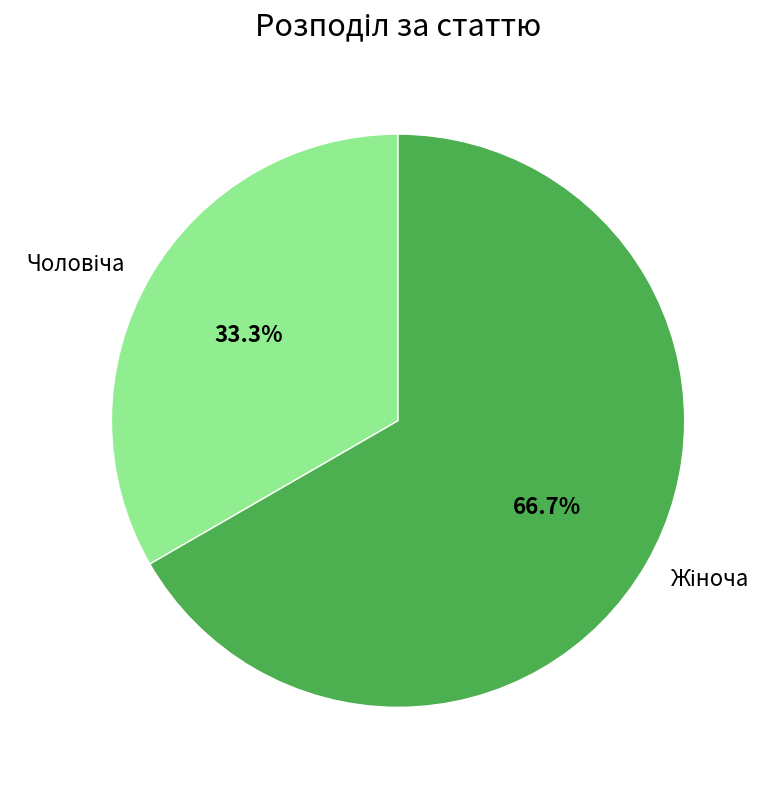

Is there a majority slice in this chart?

Yes